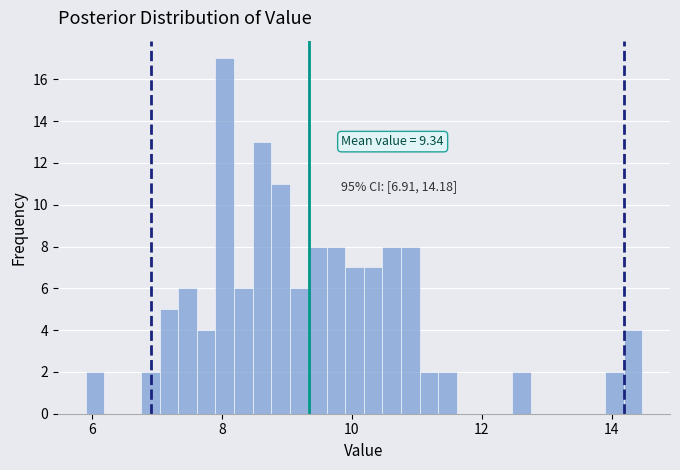

Read against the x-axis, roughly where is the centre of the tallest bar?

8.0